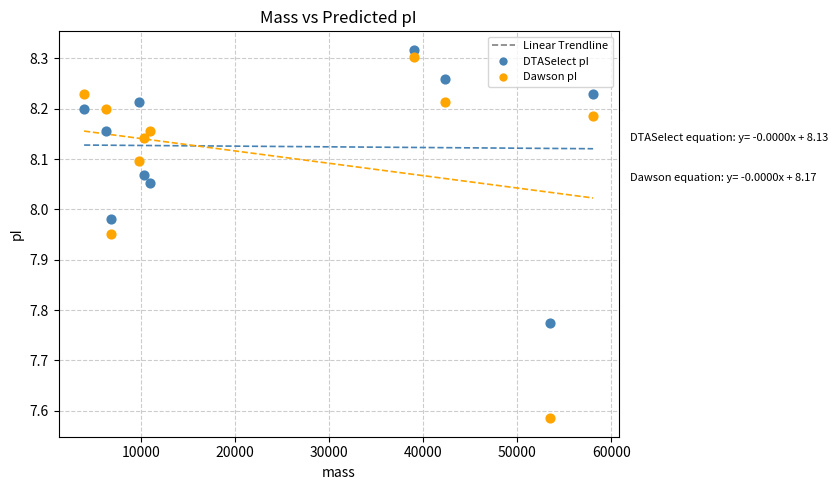

Which series reaches the minimum Y coordinate?

Dawson pI